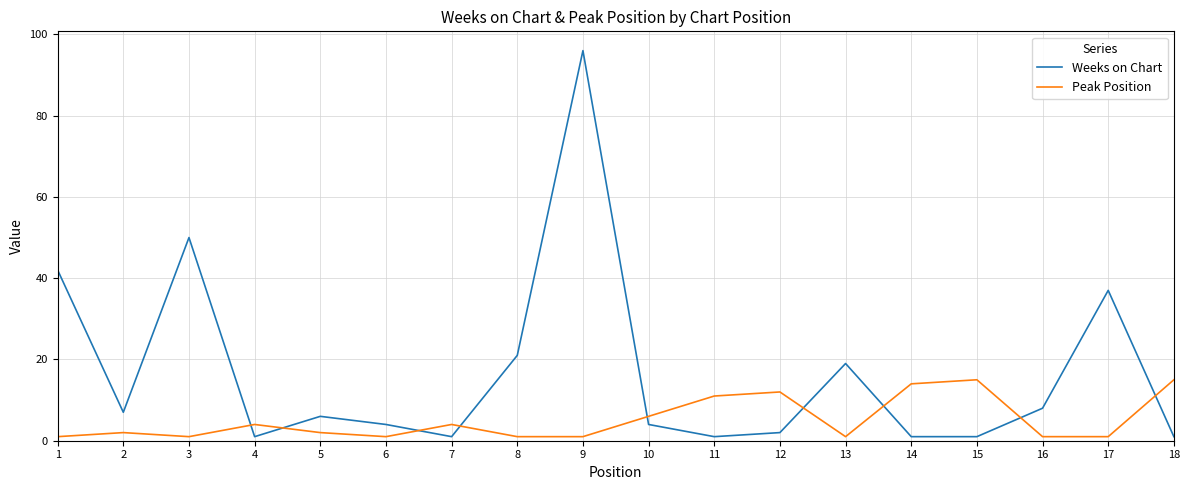

List the series in order of their peak value, highest first.

Weeks on Chart, Peak Position